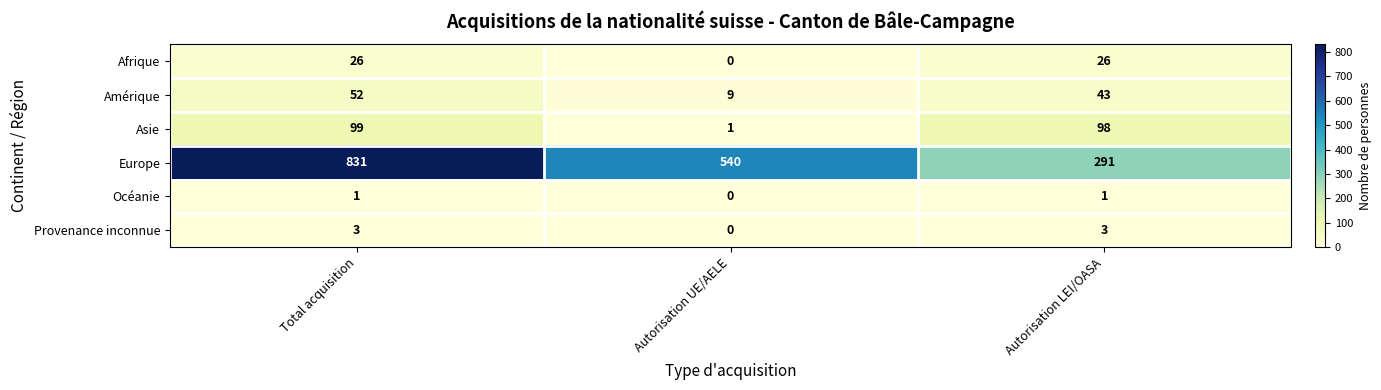

Which series has the largest range (max minus min)?

Europe